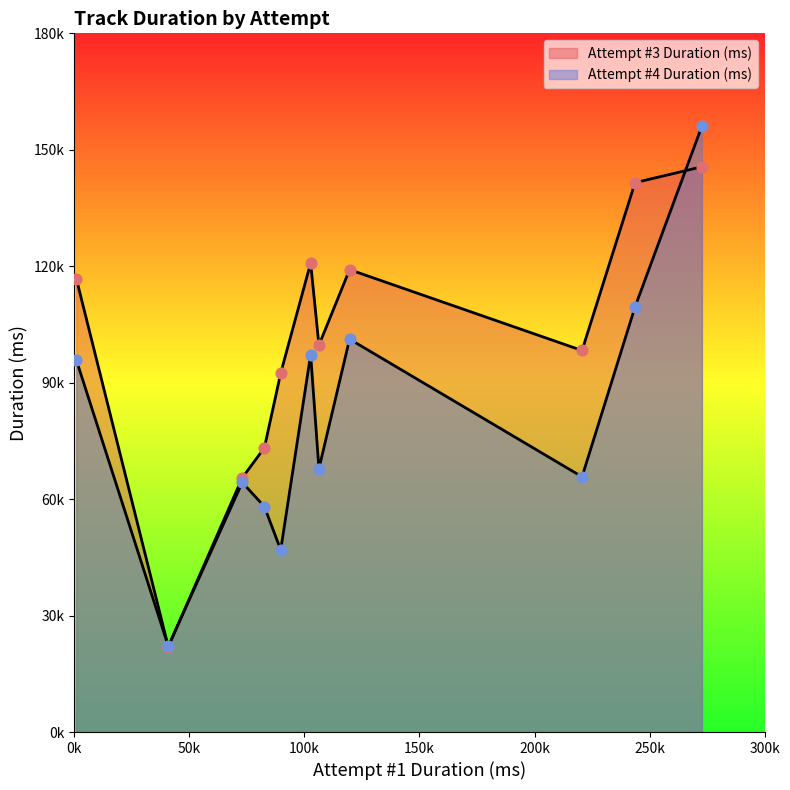

What is the total value across all series at Track1?

44090